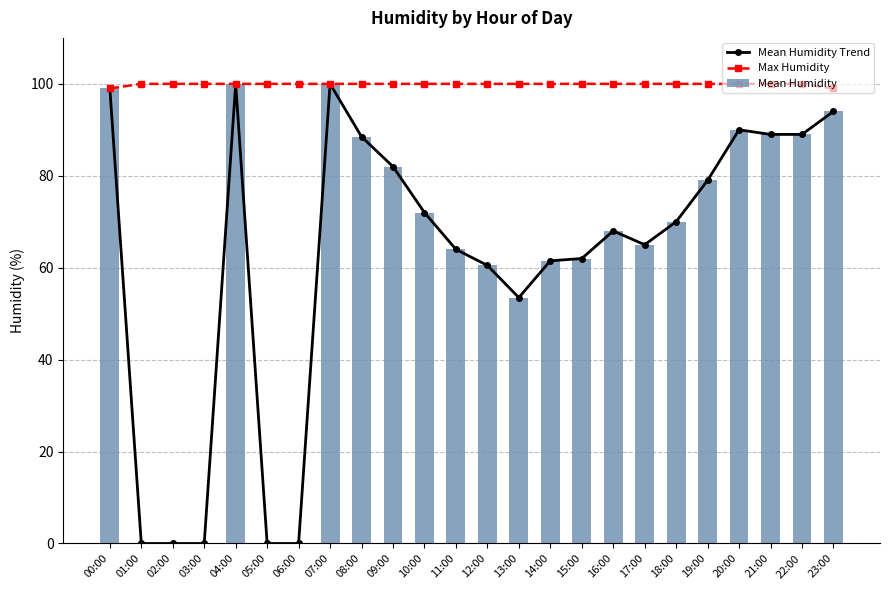

How many values in the Mean Humidity series exceed 70?

11